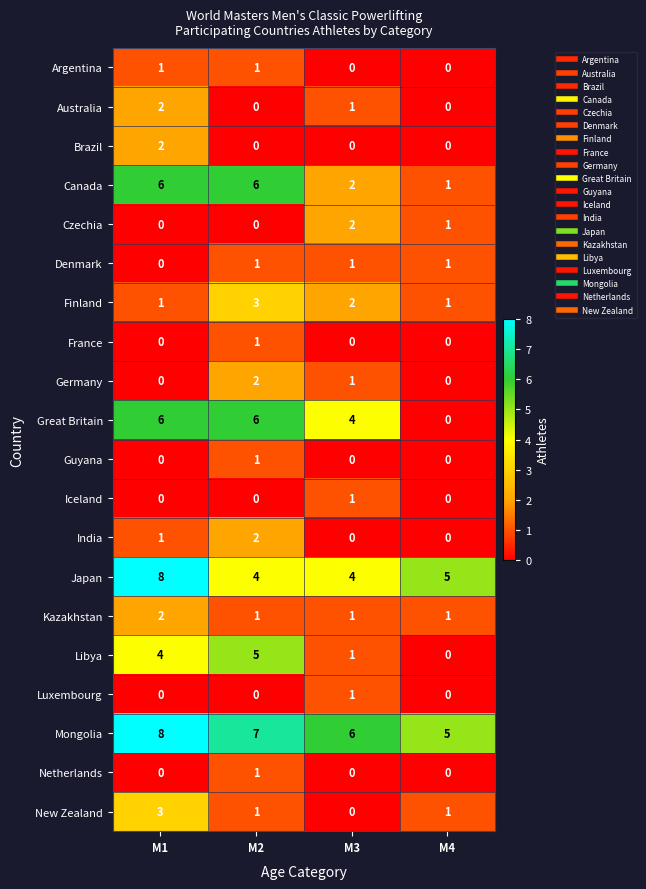

The value of New Zealand at M4 is 1. True or false?

True